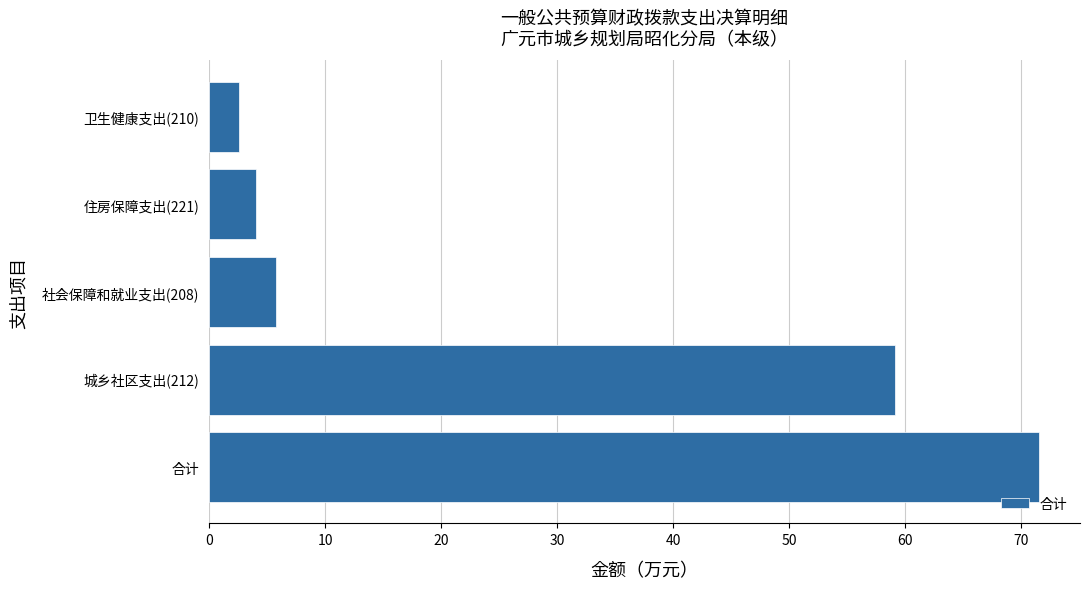

Reading bottom to top, transcribe all the data shown in this chart.

71.5	59.1	5.8	4.0	2.6